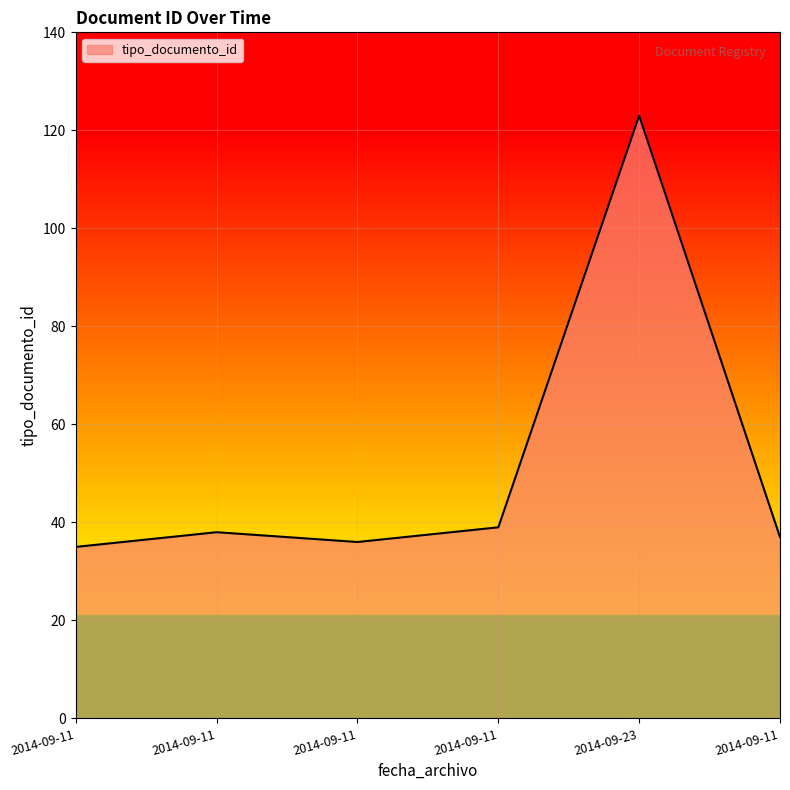

What is the smallest value displayed?

35